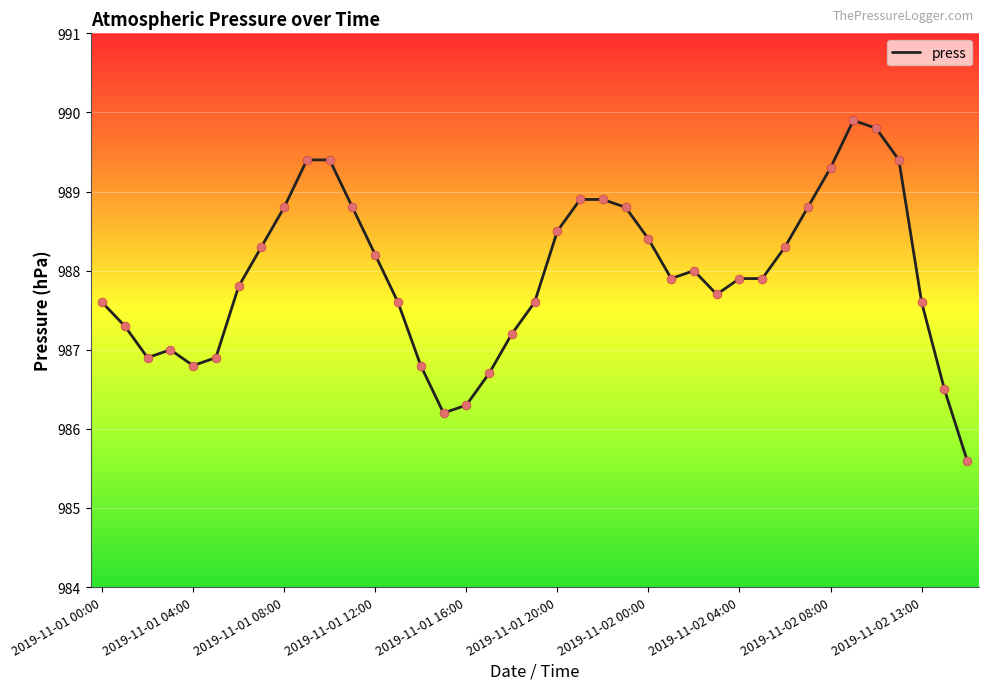

What is the difference between the maximum and minimum values?

4.3